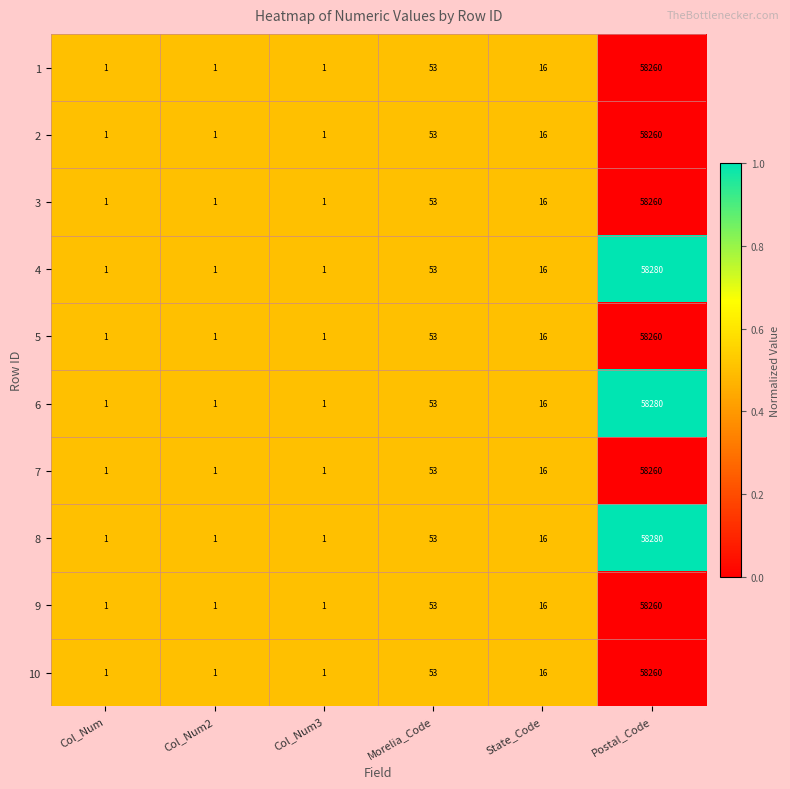

The value of 5 at Postal_Code is 58260. True or false?

True